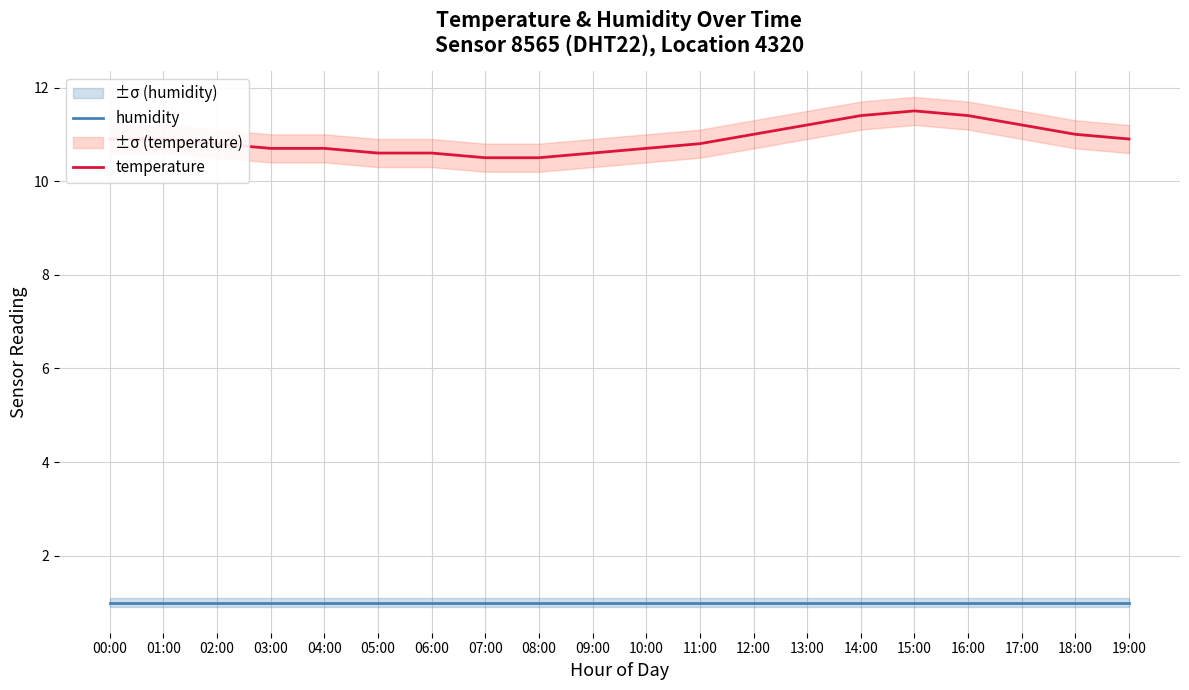

What is the greatest value displayed?

11.5